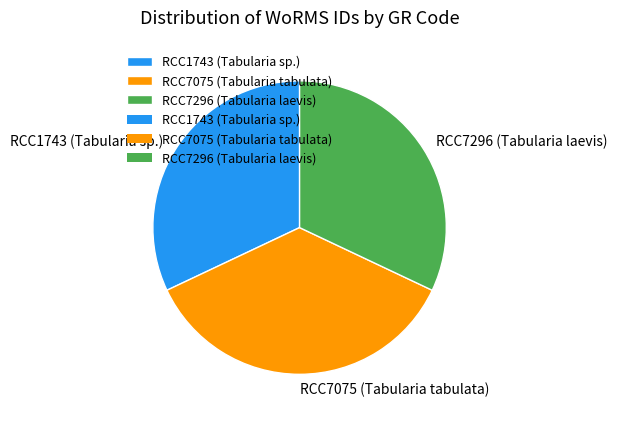

Which slice is the largest?

RCC7075 (Tabularia tabulata)